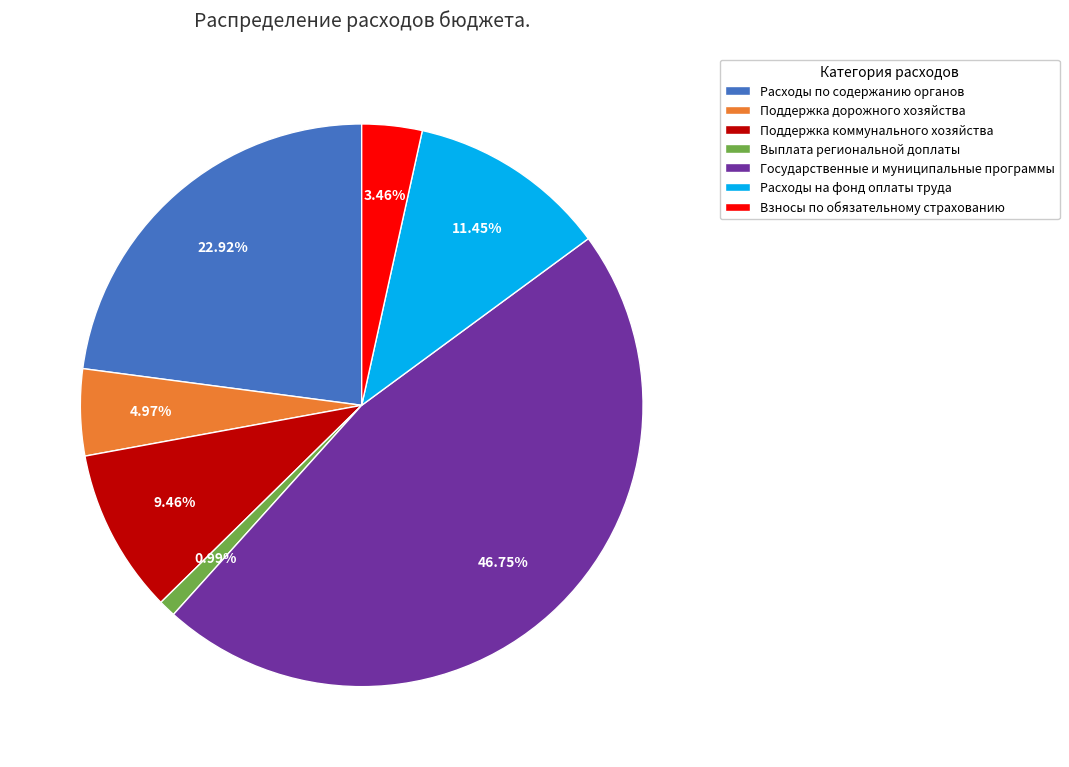

Rank the categories by value from highest to lowest.

Государственные и муниципальные программы, Расходы по содержанию органов, Расходы на фонд оплаты труда, Поддержка коммунального хозяйства, Поддержка дорожного хозяйства, Взносы по обязательному страхованию, Выплата региональной доплаты